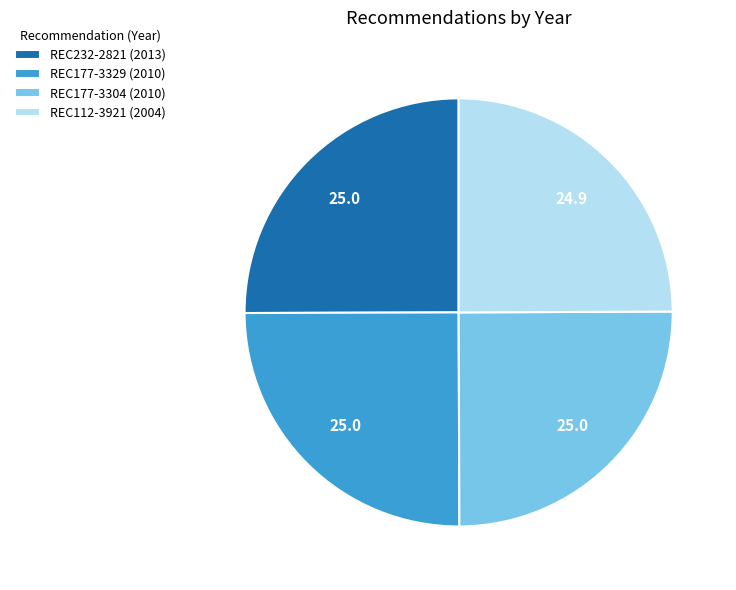

Approximately how many times larger is the value at REC177-3329 (2010) compared to REC232-2821 (2013)?

1.0